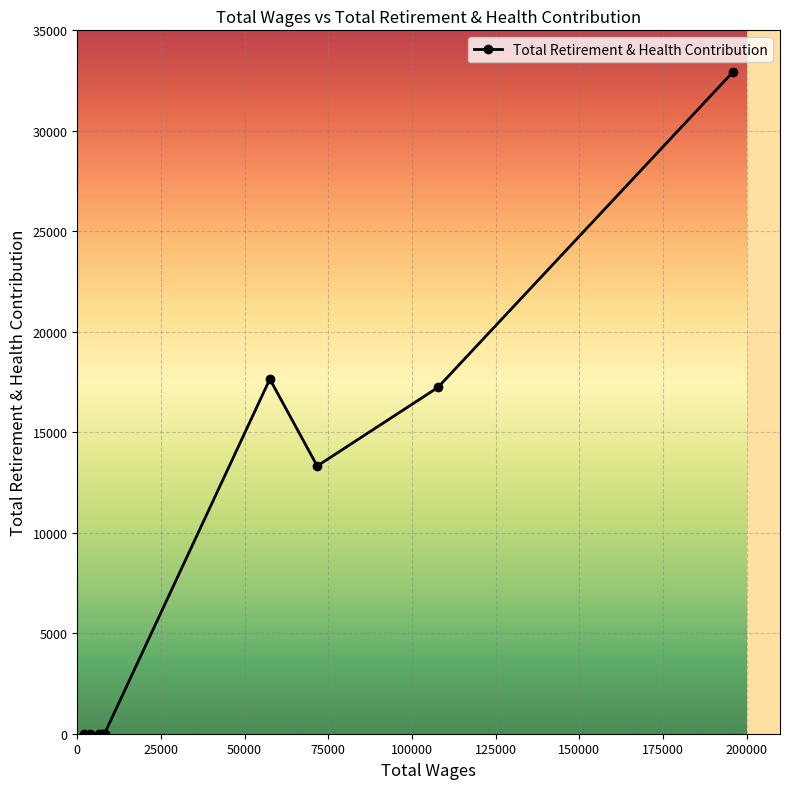

What is the difference between the second highest and minimum values?

17646